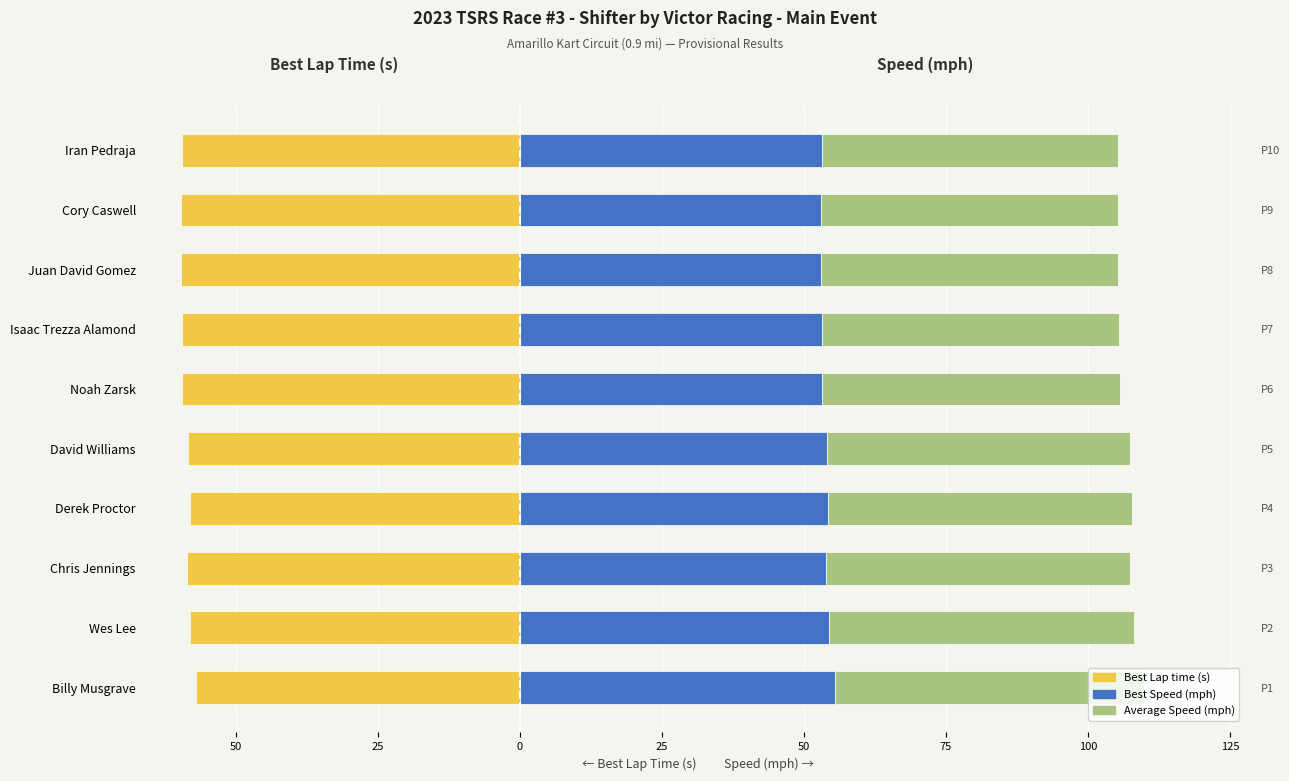

Is the value of Best Lap time at Chris Jennings greater than the value of Best Speed at Isaac Trezza Alamond?

No